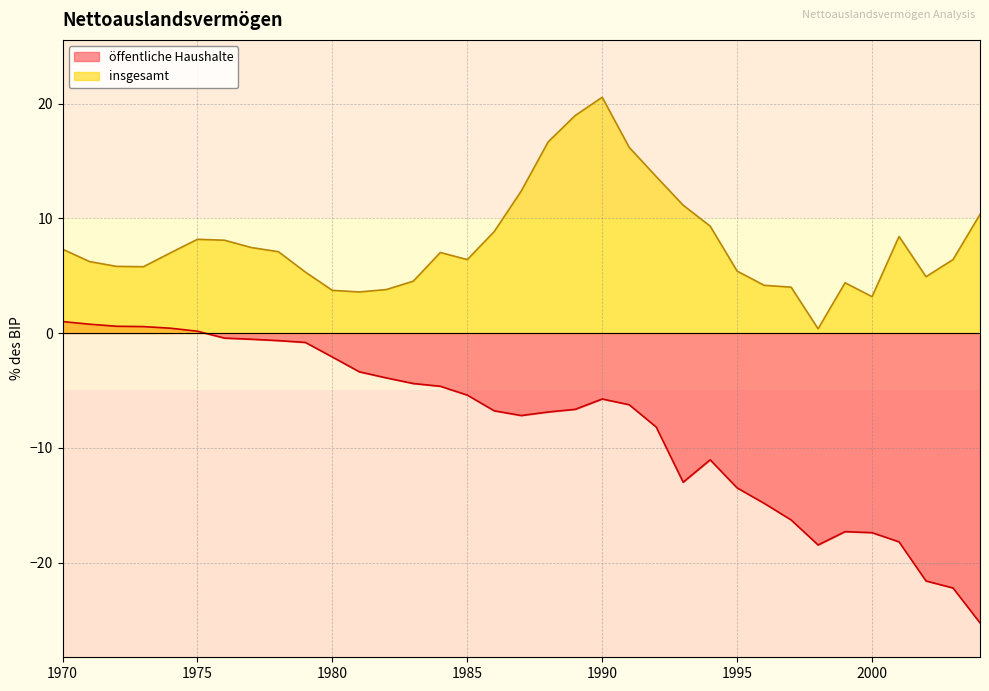

Reading right to left, list all the values displayed in this chart.

öffentliche Haushalte: 2004=-25.3	2003=-22.2	2002=-21.6	2001=-18.2	2000=-17.4	1999=-17.3	1998=-18.5	1997=-16.3	1996=-14.8	1995=-13.5	1994=-11.1	1993=-13.0	1992=-8.2	1991=-6.2	1990=-5.8	1989=-6.7	1988=-6.9	1987=-7.2	1986=-6.8	1985=-5.4	1984=-4.6	1983=-4.4	1982=-3.9	1981=-3.4	1980=-2.1	1979=-0.8	1978=-0.7	1977=-0.5	1976=-0.4	1975=0.2	1974=0.4	1973=0.6	1972=0.6	1971=0.8	1970=1.0
insgesamt: 2004=10.3	2003=6.4	2002=4.9	2001=8.4	2000=3.2	1999=4.4	1998=0.4	1997=4.0	1996=4.2	1995=5.4	1994=9.3	1993=11.1	1992=13.6	1991=16.2	1990=20.6	1989=19.0	1988=16.7	1987=12.4	1986=8.8	1985=6.4	1984=7.0	1983=4.5	1982=3.8	1981=3.6	1980=3.7	1979=5.3	1978=7.1	1977=7.5	1976=8.1	1975=8.2	1974=7.0	1973=5.8	1972=5.8	1971=6.2	1970=7.3